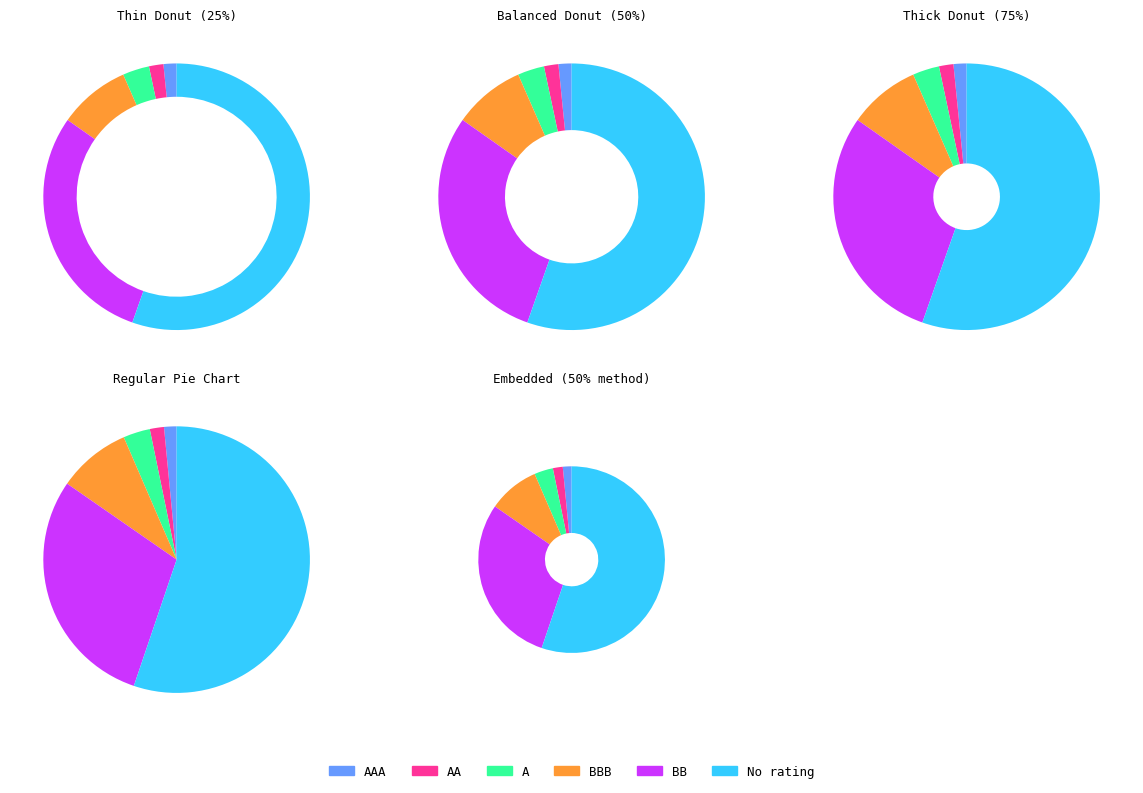

Which category accounts for the majority?

No rating